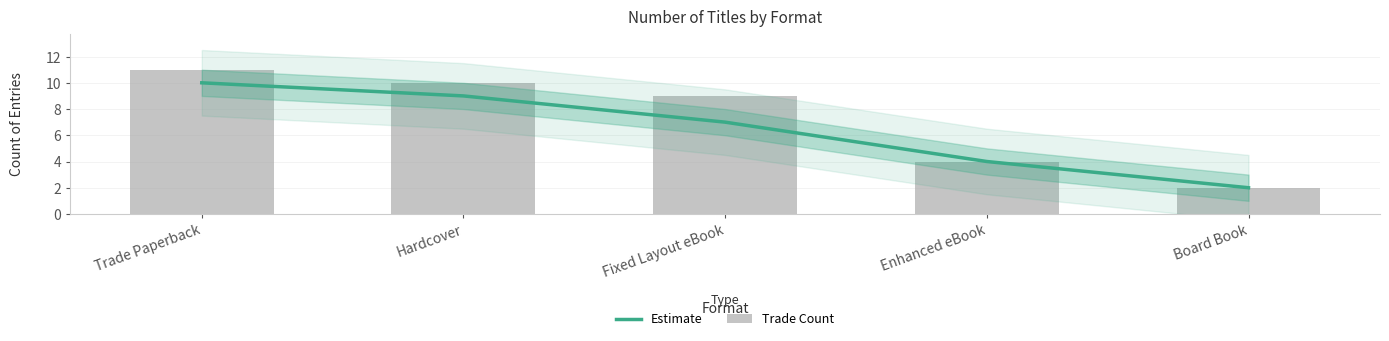

What are all the series names shown in the legend?

Estimate, Trade Count